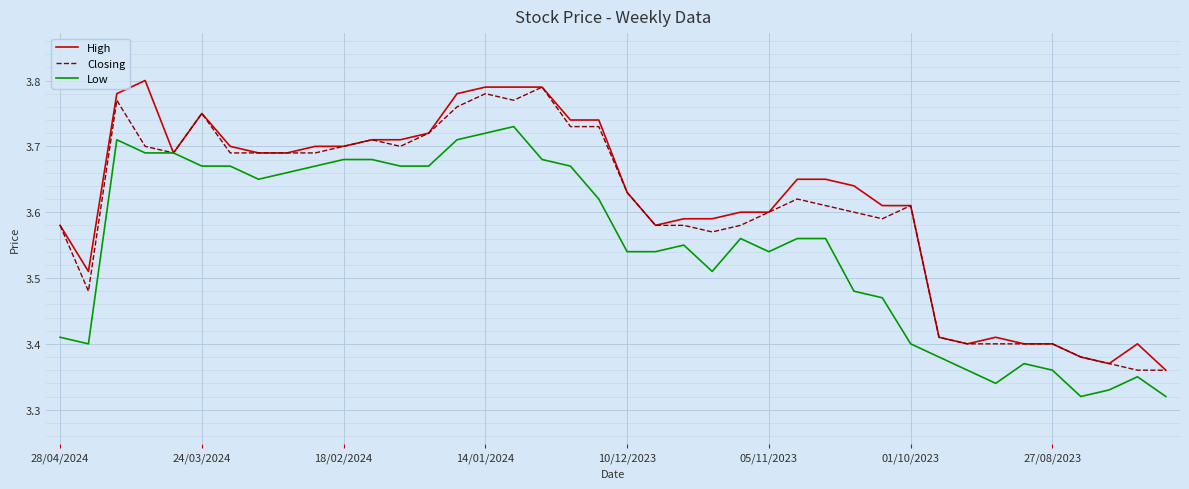

What are all the series names shown in the legend?

High, Closing, Low